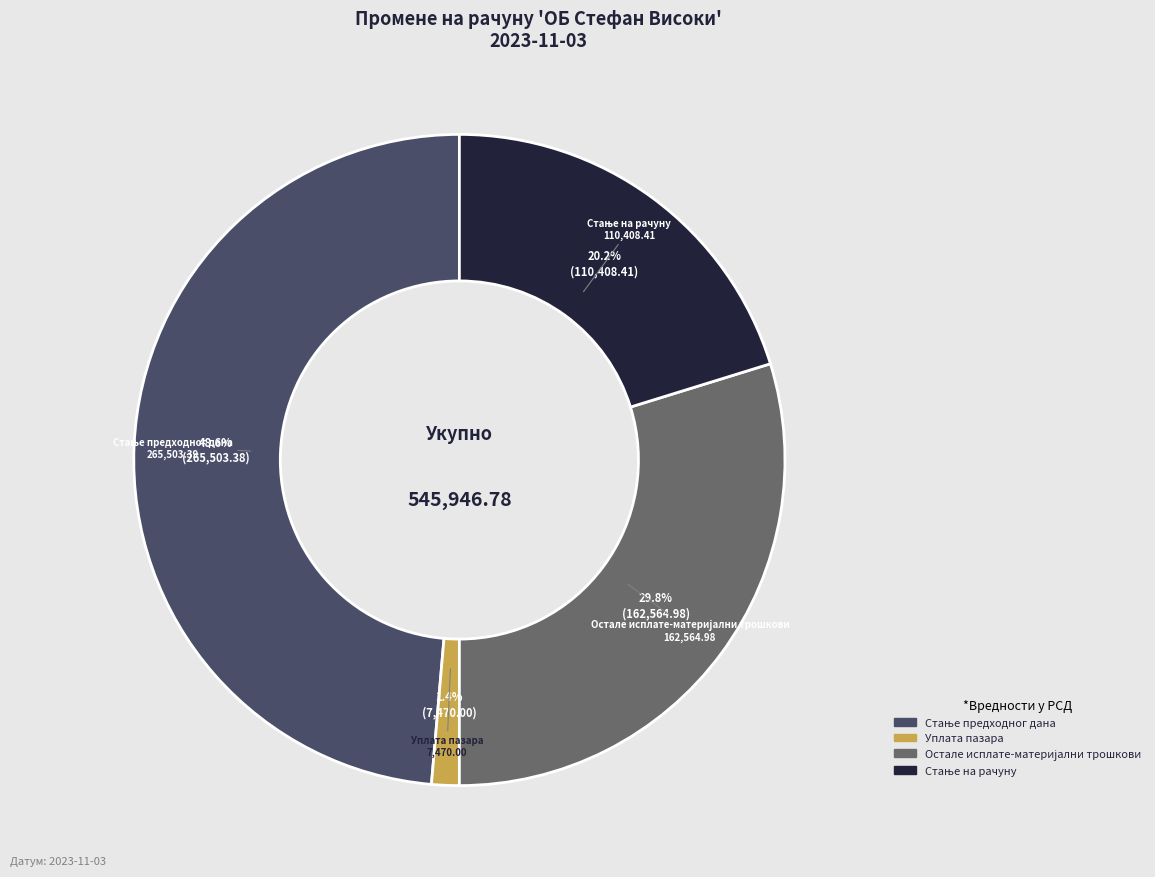

Count the number of slices in the pie.

4